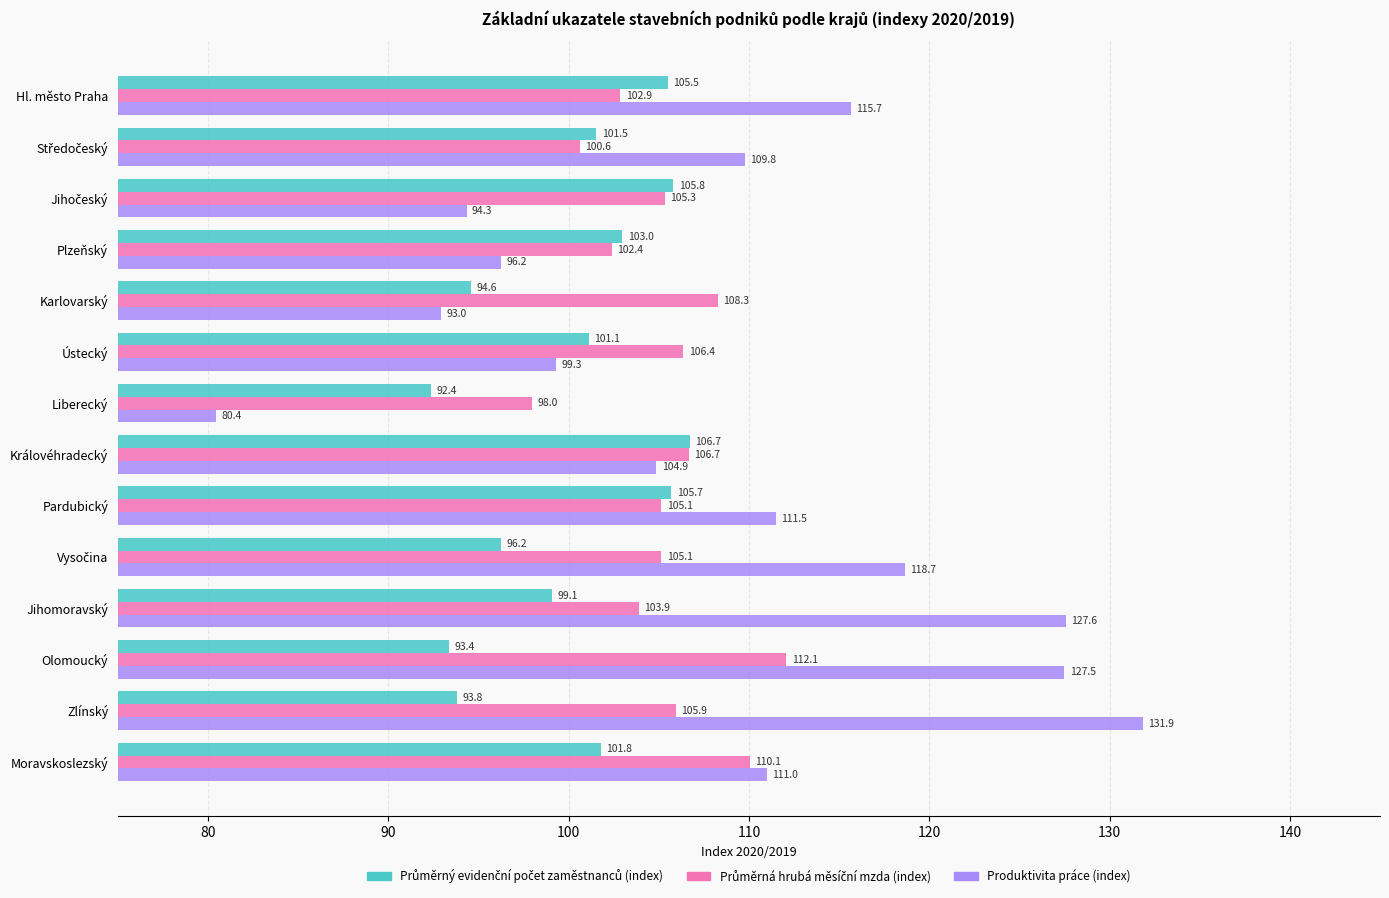

What is the highest value of the Produktivita práce (index) series?

131.9